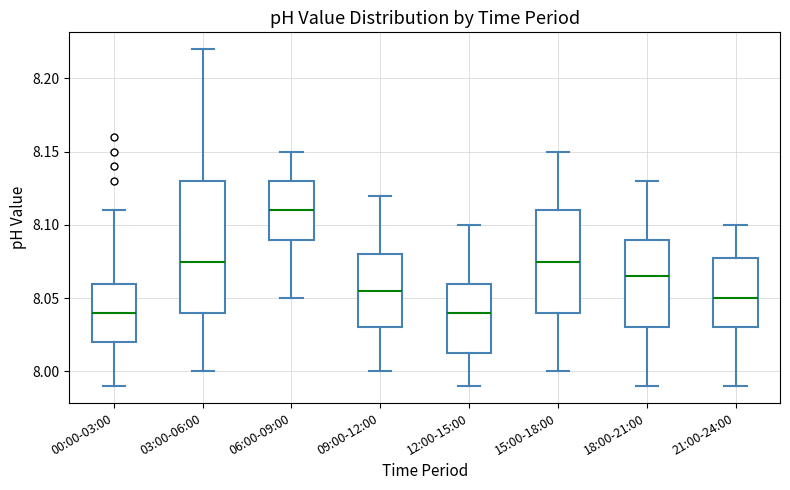

Where does the upper whisker of the box for 15:00-18:00 end on the y-axis? The values are not printed on the chart, so give them approximately, as read against the axis.

8.150